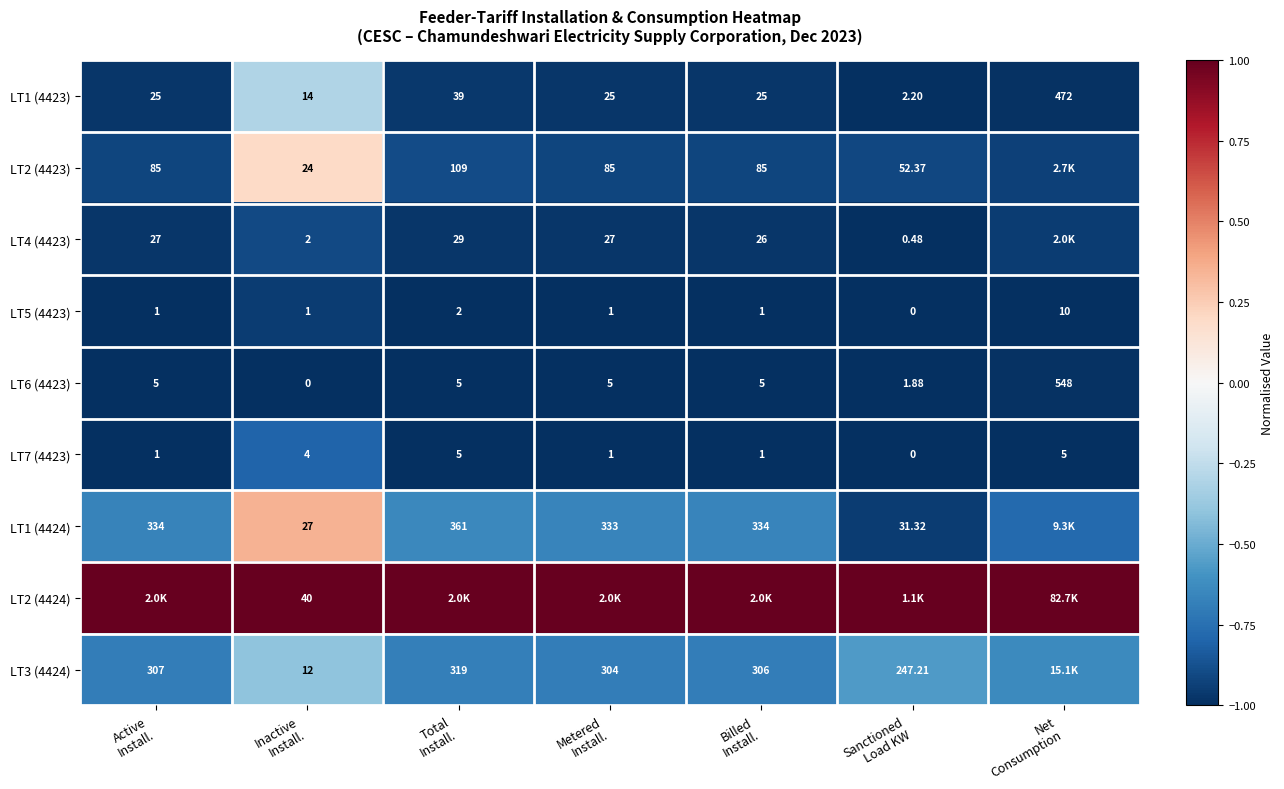

How many values in the LT1 (4423) series are below 25?

2